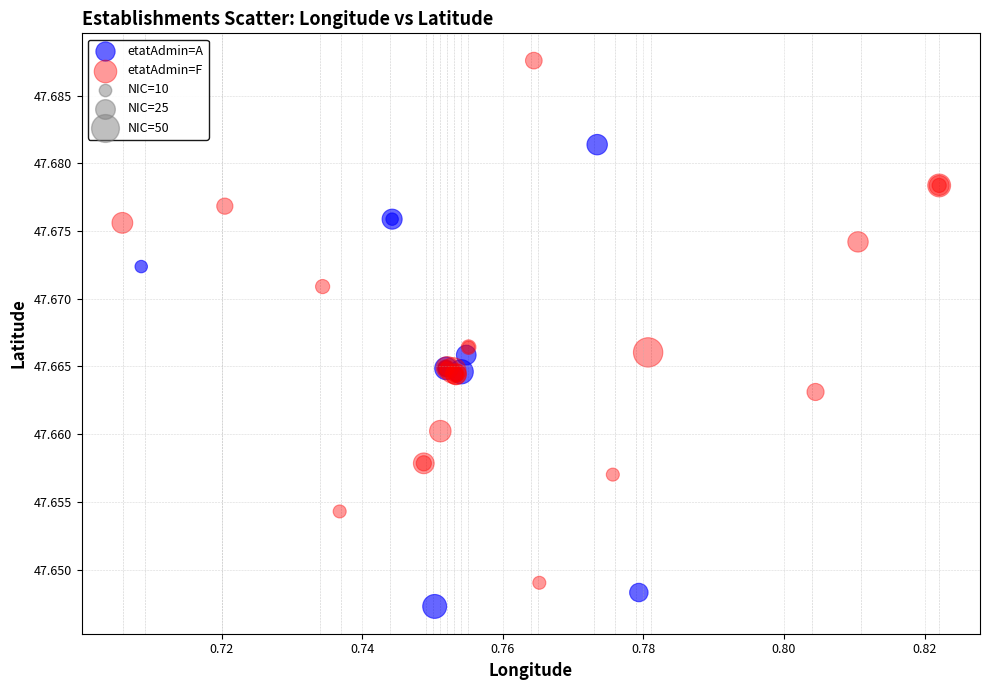

Which series reaches the maximum Y coordinate?

etatAdmin=F